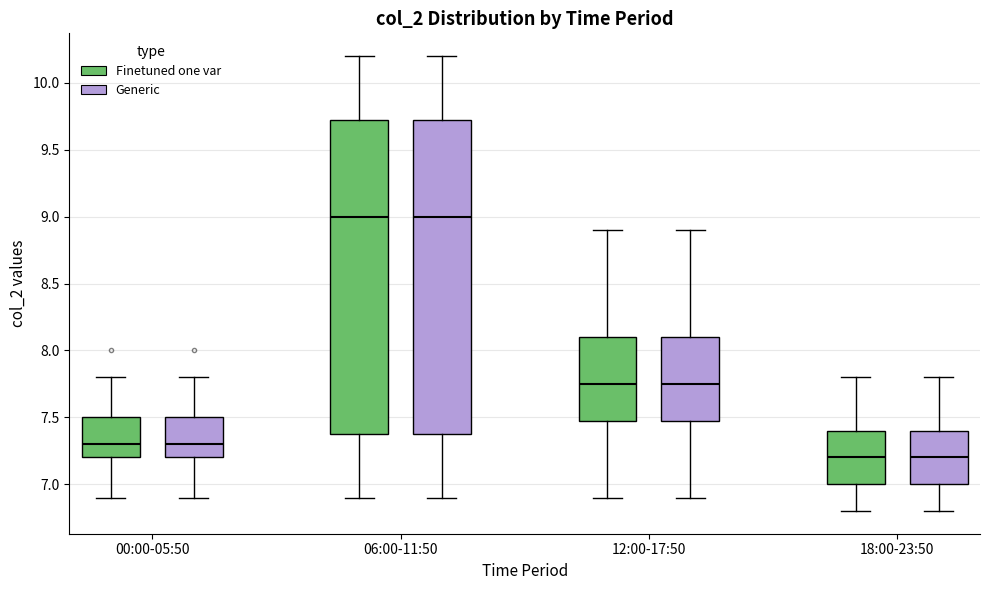

Reading left to right, transcribe this box plot: for each box, give where its median line is, the range the box spans, and where its two whiskers end, as read against the y-axis. The values are not printed on the chart, so give them approximately, as read against the axis.

00:00-05:50 (Finetuned one var): median 7.30, box 7.20 to 7.50, whiskers 6.90 to 7.80
00:00-05:50 (Generic): median 7.30, box 7.20 to 7.50, whiskers 6.90 to 7.80
06:00-11:50 (Finetuned one var): median 9.00, box 7.40 to 9.75, whiskers 6.90 to 10.20
06:00-11:50 (Generic): median 9.00, box 7.40 to 9.75, whiskers 6.90 to 10.20
12:00-17:50 (Finetuned one var): median 7.75, box 7.50 to 8.10, whiskers 6.90 to 8.90
12:00-17:50 (Generic): median 7.75, box 7.50 to 8.10, whiskers 6.90 to 8.90
18:00-23:50 (Finetuned one var): median 7.20, box 7.00 to 7.40, whiskers 6.80 to 7.80
18:00-23:50 (Generic): median 7.20, box 7.00 to 7.40, whiskers 6.80 to 7.80